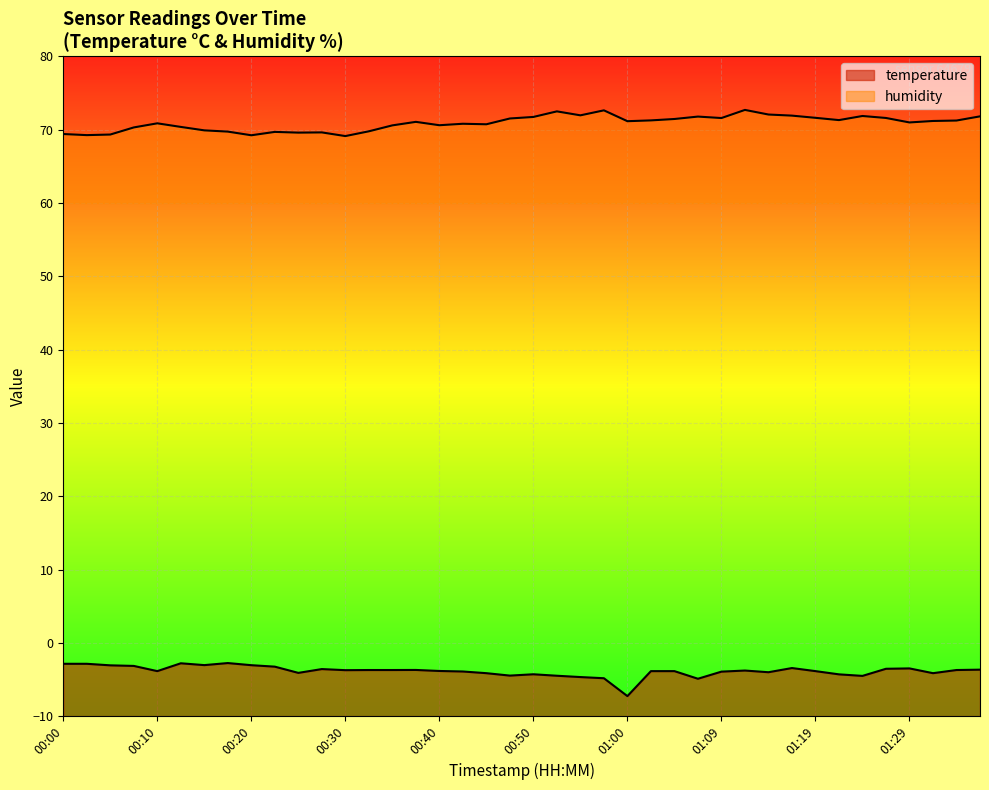

Rank the categories by temperature value from lowest to highest.

01:00, 01:07, 00:57, 00:55, 01:24, 00:52, 00:47, 01:22, 00:50, 00:45, 01:32, 00:25, 01:14, 01:09, 00:42, 00:10, 01:02, 01:05, 01:19, 00:40, 01:12, 00:30, 00:33, 00:35, 01:34, 00:38, 01:36, 00:27, 01:27, 01:29, 01:17, 00:22, 00:08, 00:05, 00:20, 00:15, 00:00, 00:03, 00:12, 00:17